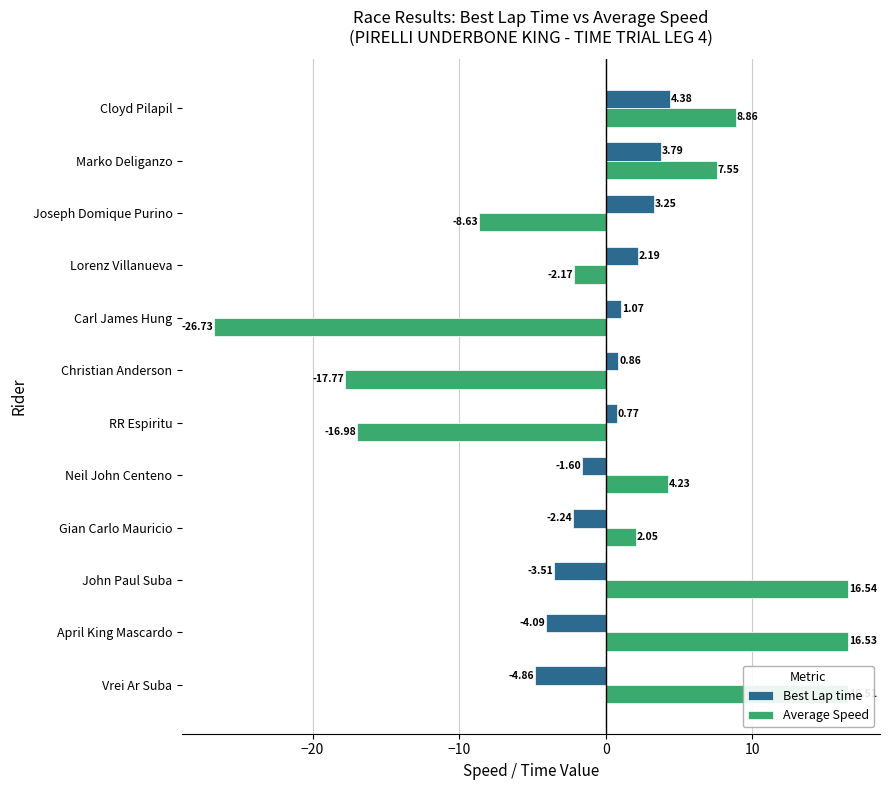

What is the sum of the Best Lap time values at April King Mascardo and Gian Carlo Mauricio?

-6.3